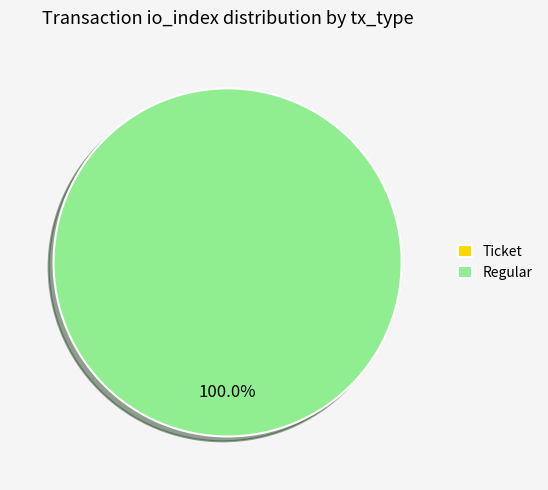

True or false: Regular accounts for 100% of the total.

True